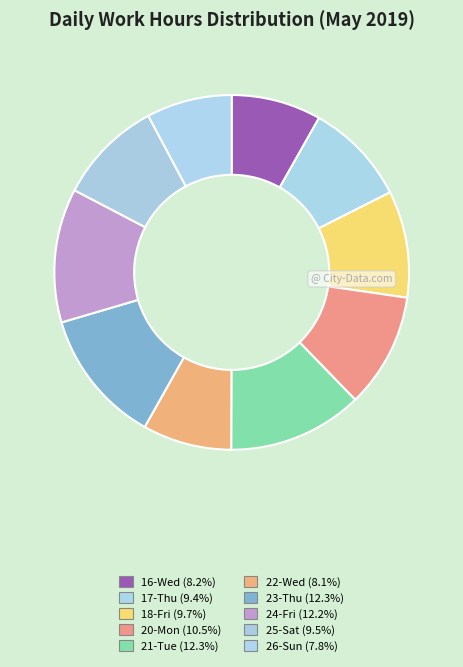

How many slices are in this pie chart?

10